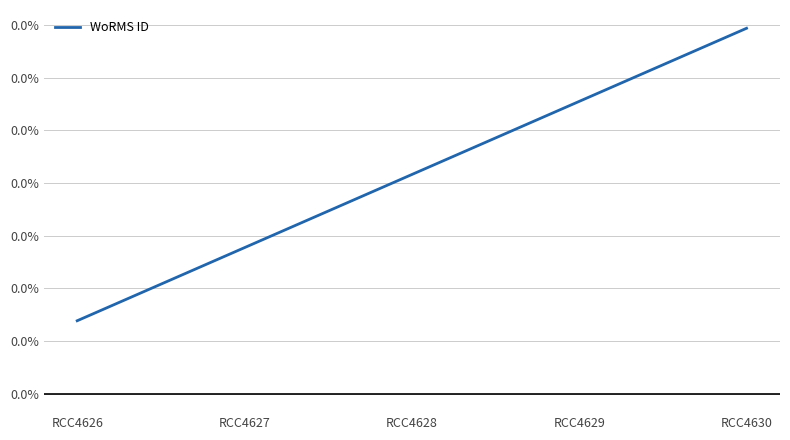

At which category does the chart reach its peak across all series?

RCC4630